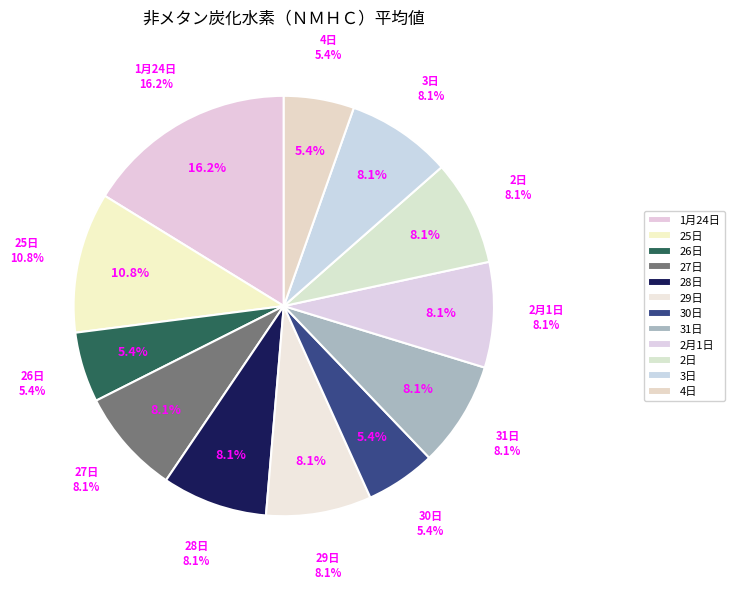

To the nearest percent, what is the average slice percentage?

8%